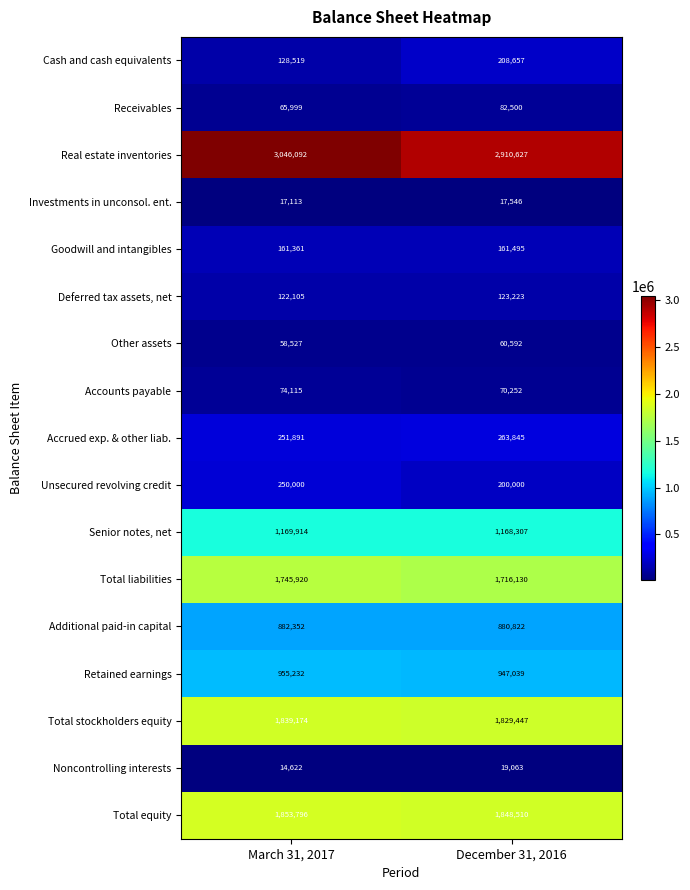

What is the average value of the Cash and cash equivalents series?

168588